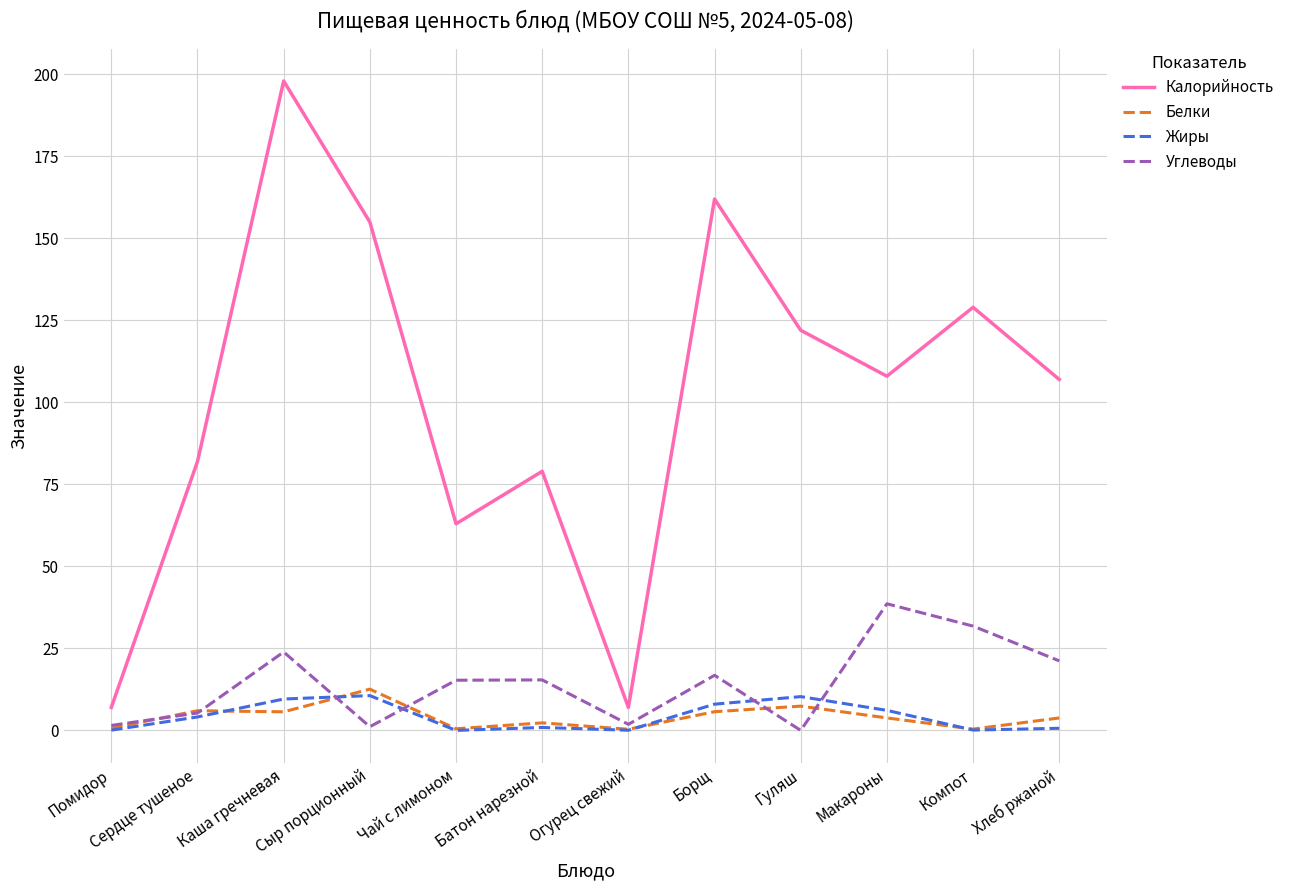

Is this an area chart (filled region under the line)?

No